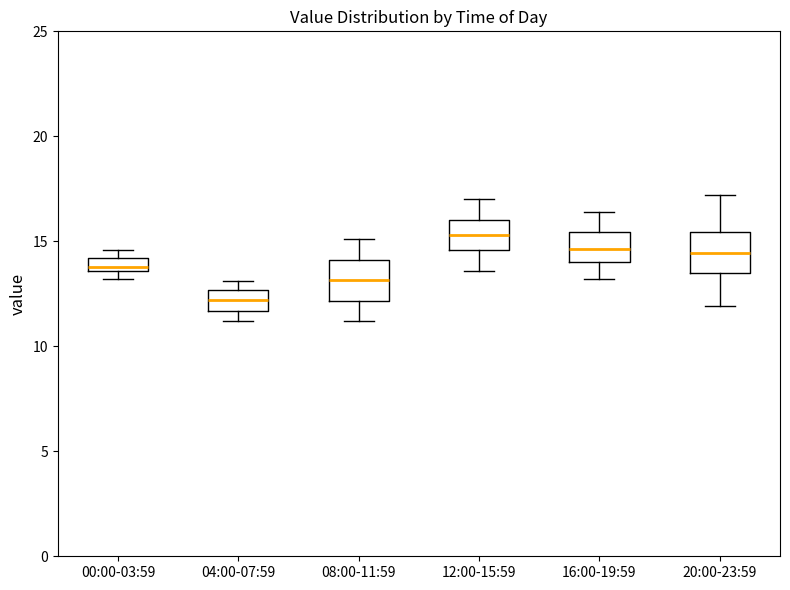

Where is the lower edge of the box for 00:00-03:59 on the y-axis? The values are not printed on the chart, so give them approximately, as read against the axis.

13.5